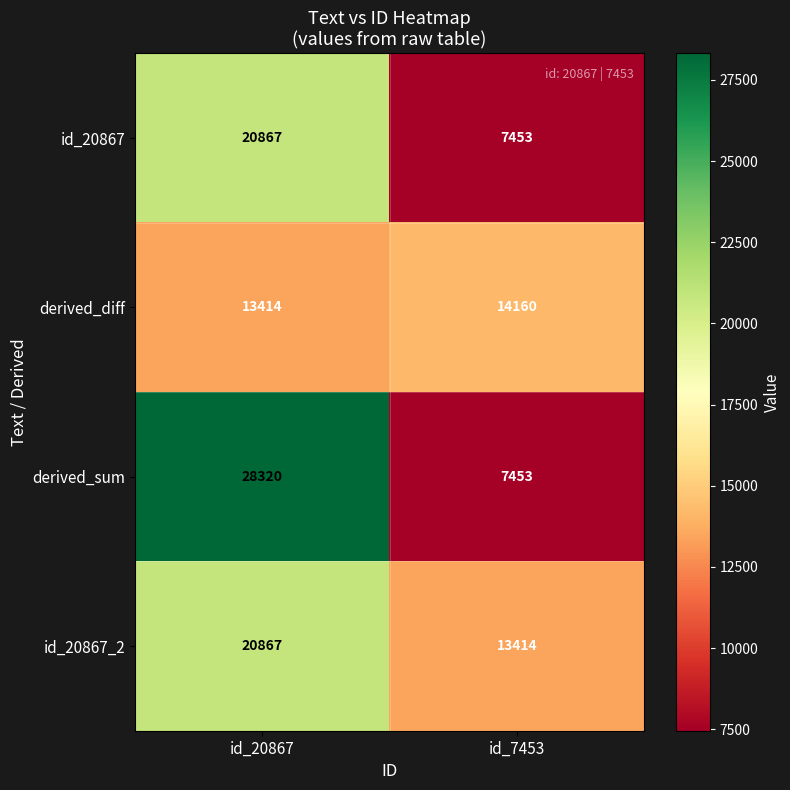

How many series are shown in this chart?

4